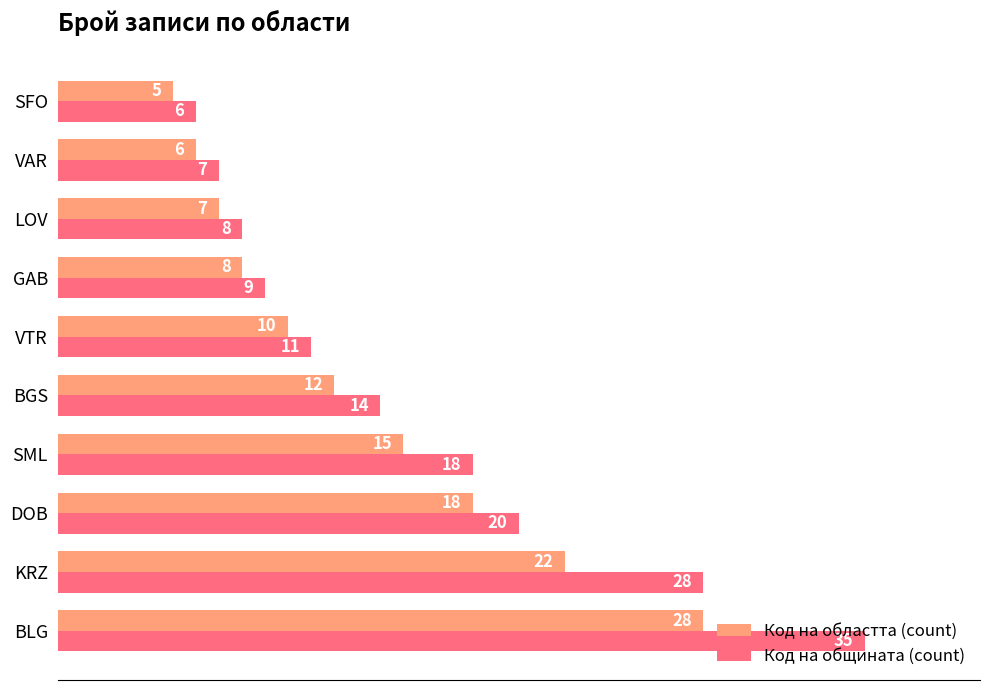

What are all the series names shown in the legend?

Код на областта (count), Код на общината (count)